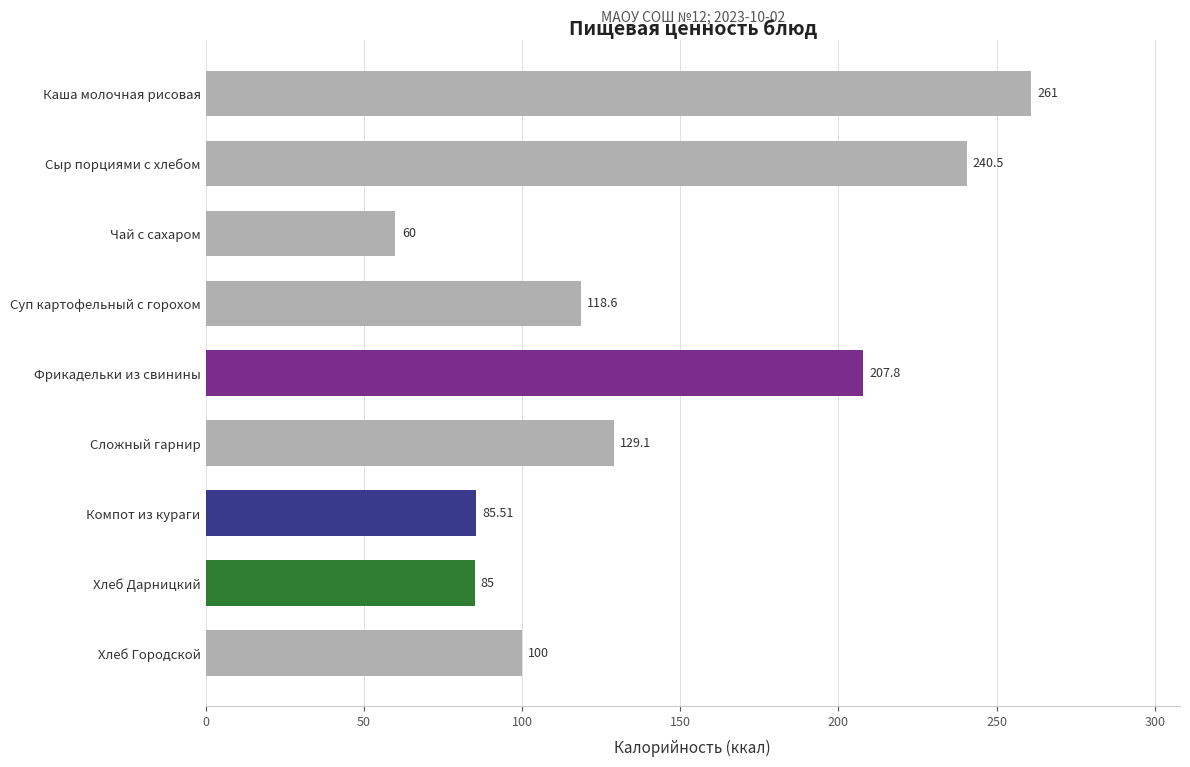

How many bars are there in total?

9